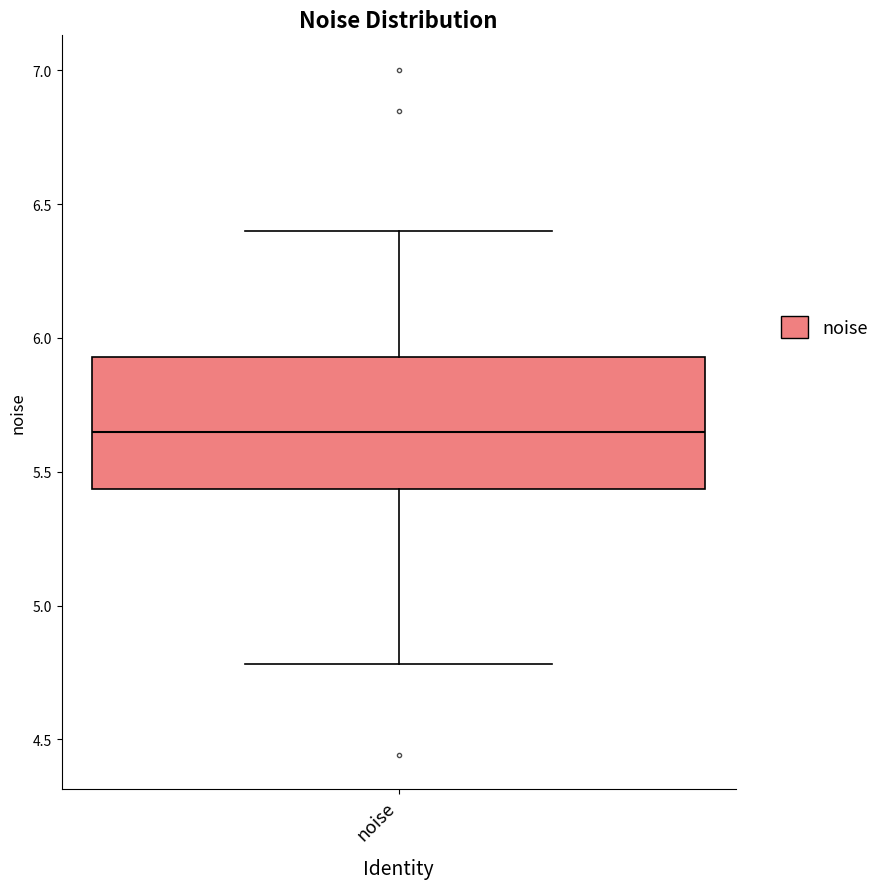

Read this box plot against the y-axis: the position of the median line, the range covered by the box, and the ends of both whiskers. The values are not printed on the chart, so give them approximately, as read against the axis.

median 5.65, box 5.45 to 5.95, whiskers 4.80 to 6.40